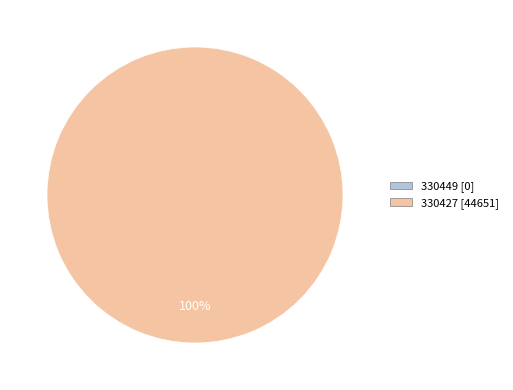

To the nearest percent, what is the average slice percentage?

50%